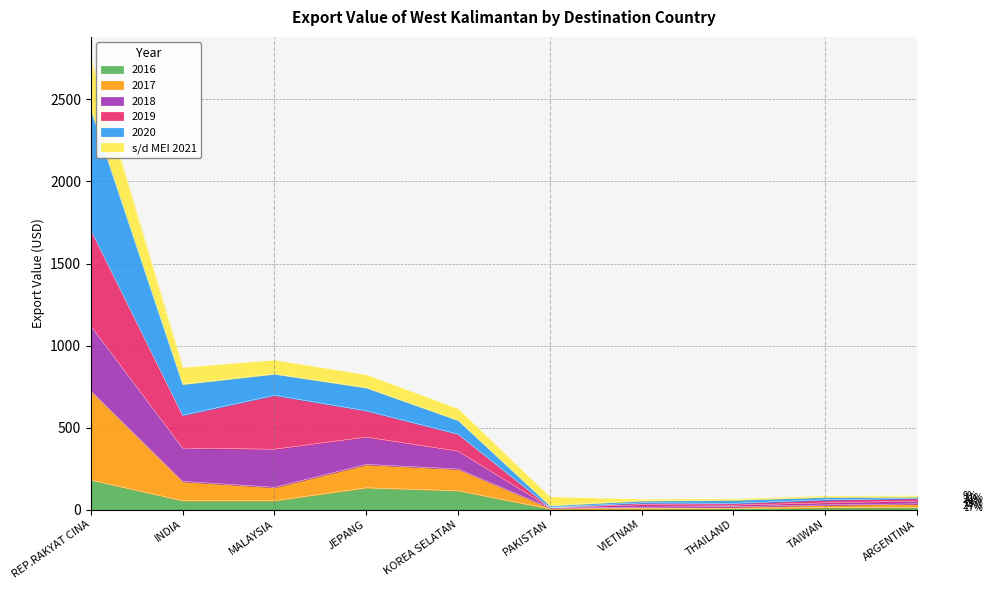

What is the total value across all series at PAKISTAN?

77.9